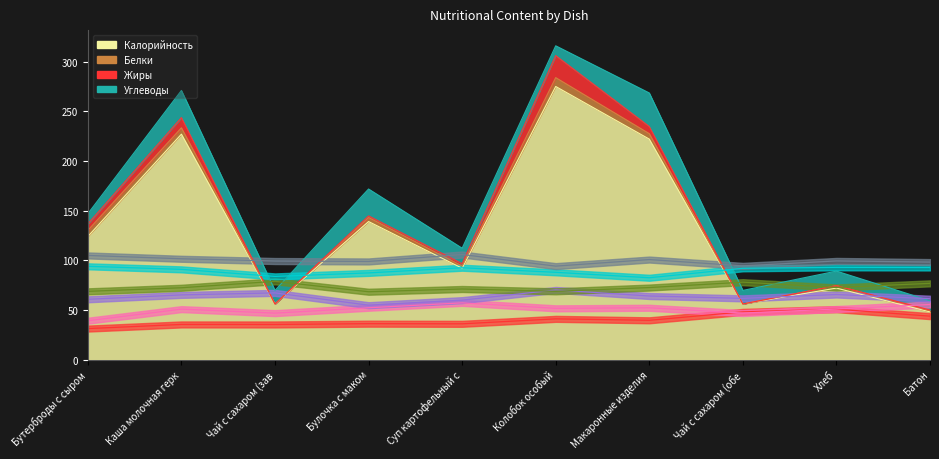

Which series has the largest range (max minus min)?

Калорийность